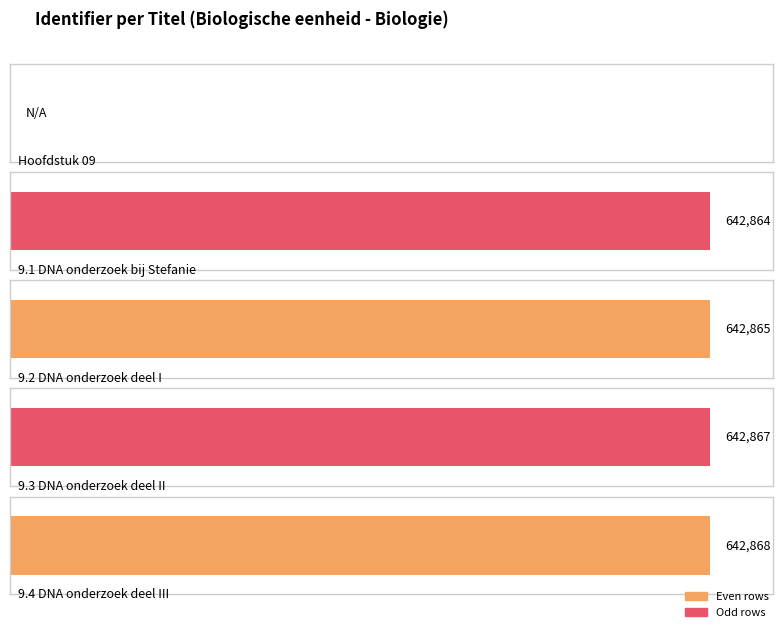

Reading left to right, list all the values displayed in this chart.

Hoofdstuk 09=0	9.1 DNA onderzoek bij Stefanie=642864	9.2 DNA onderzoek deel I=642865	9.3 DNA onderzoek deel II=642867	9.4 DNA onderzoek deel III=642868